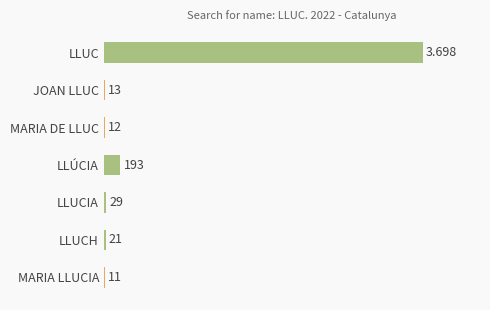

Which has a higher value, LLÚCIA or JOAN LLUC?

LLÚCIA